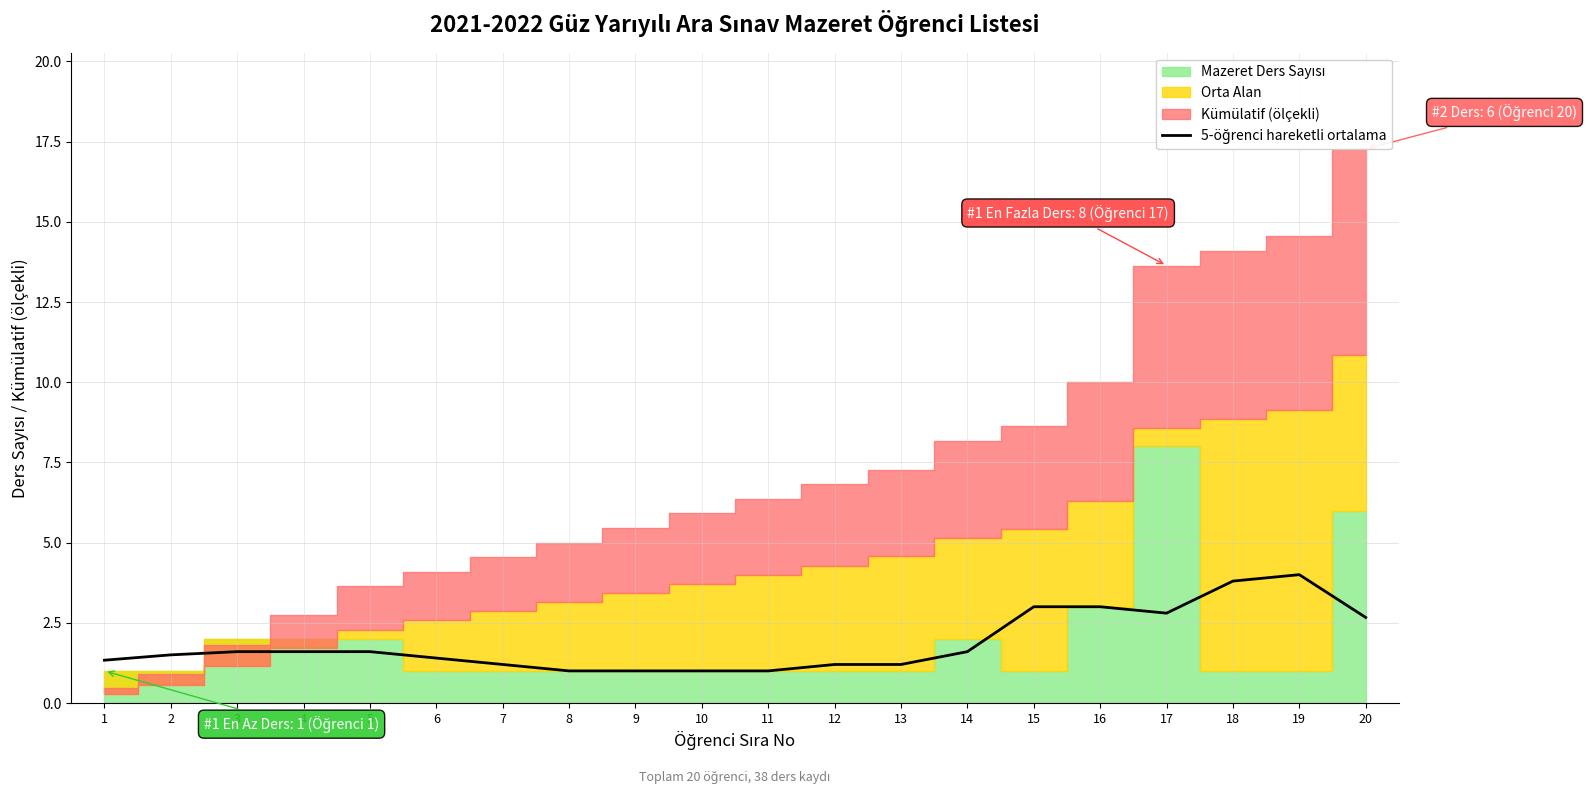

True or false: the data has more than 2 interior local peaks.

False